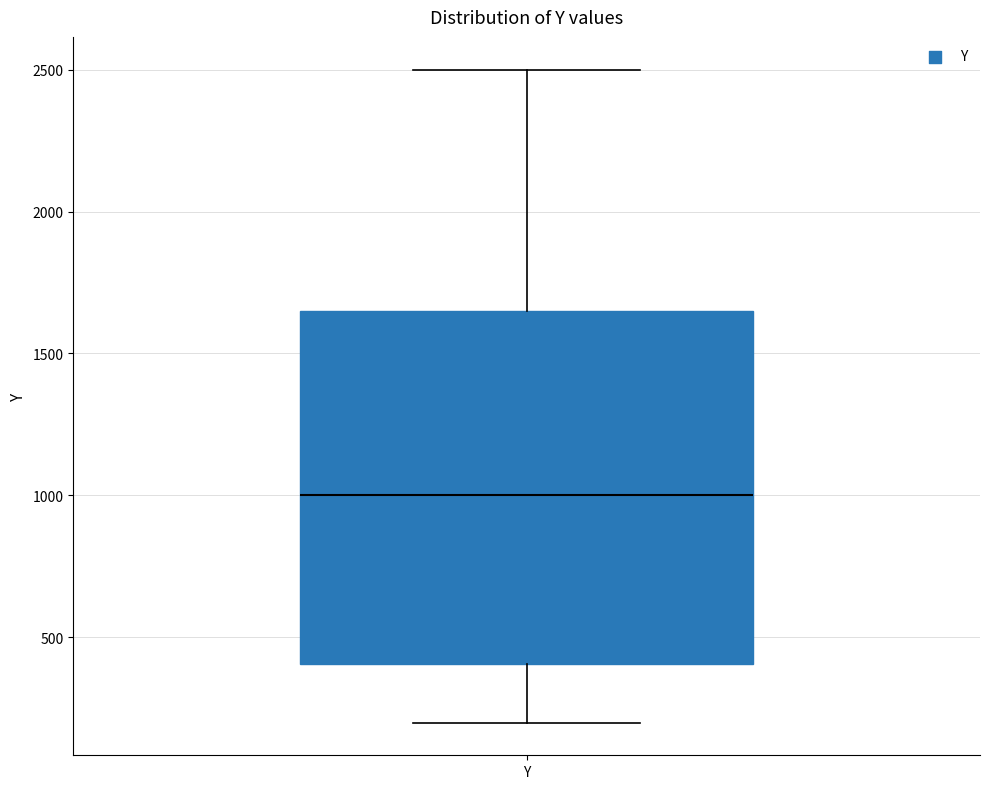

Read this box plot against the y-axis: the position of the median line, the range covered by the box, and the ends of both whiskers. The values are not printed on the chart, so give them approximately, as read against the axis.

median 1000, box 400 to 1650, whiskers 200 to 2500